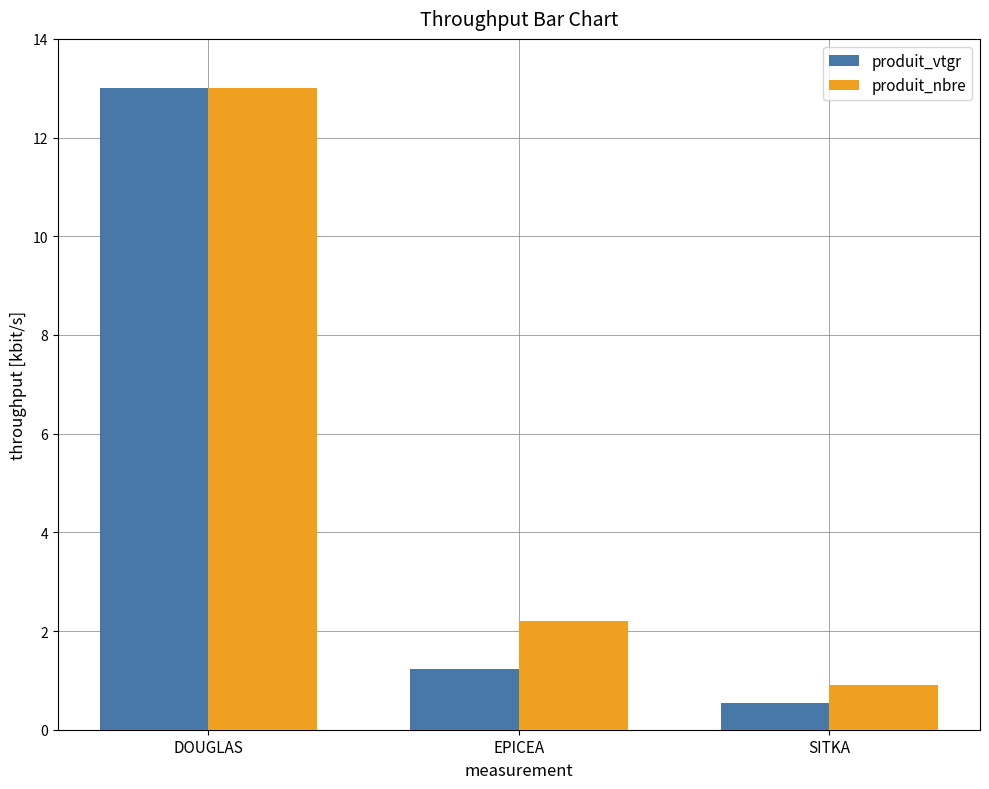

What is the smallest value displayed?

0.5